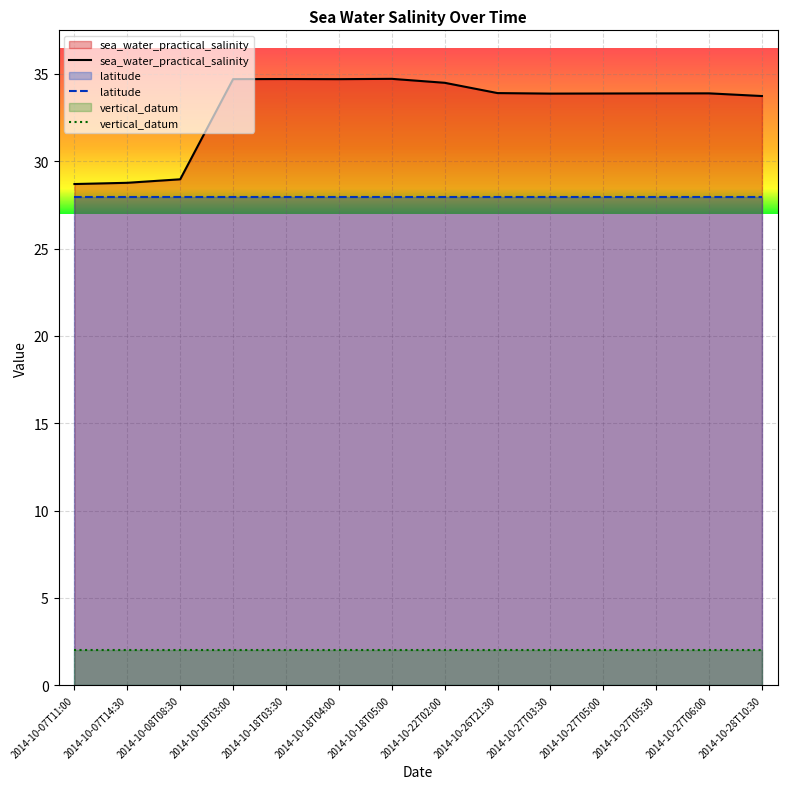

What is the maximum value shown in the chart?

34.7